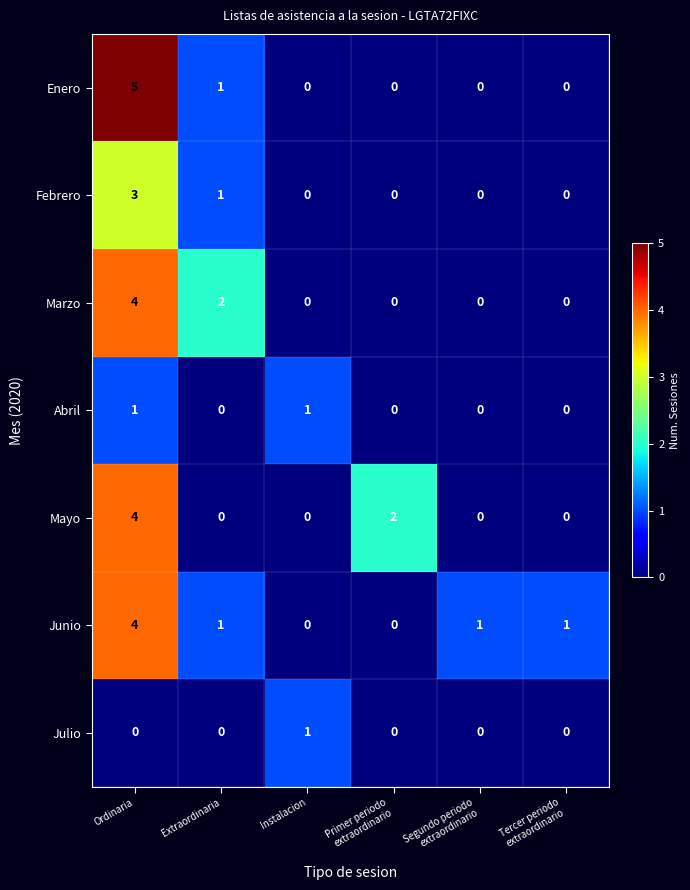

The value of Enero at Extraordinaria is 1. True or false?

True